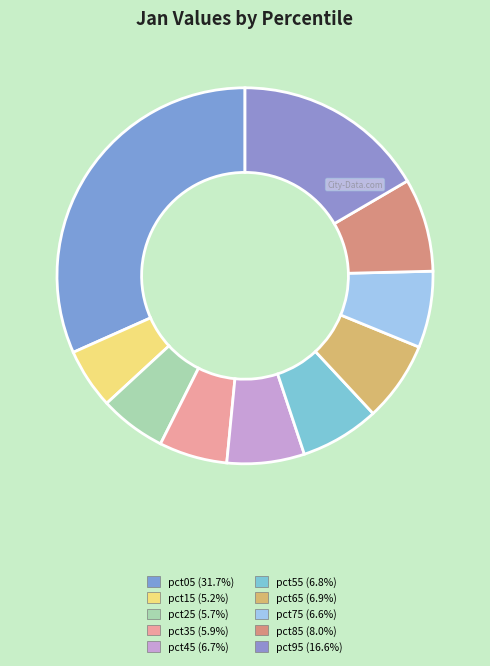

Which slice is the smallest?

pct15